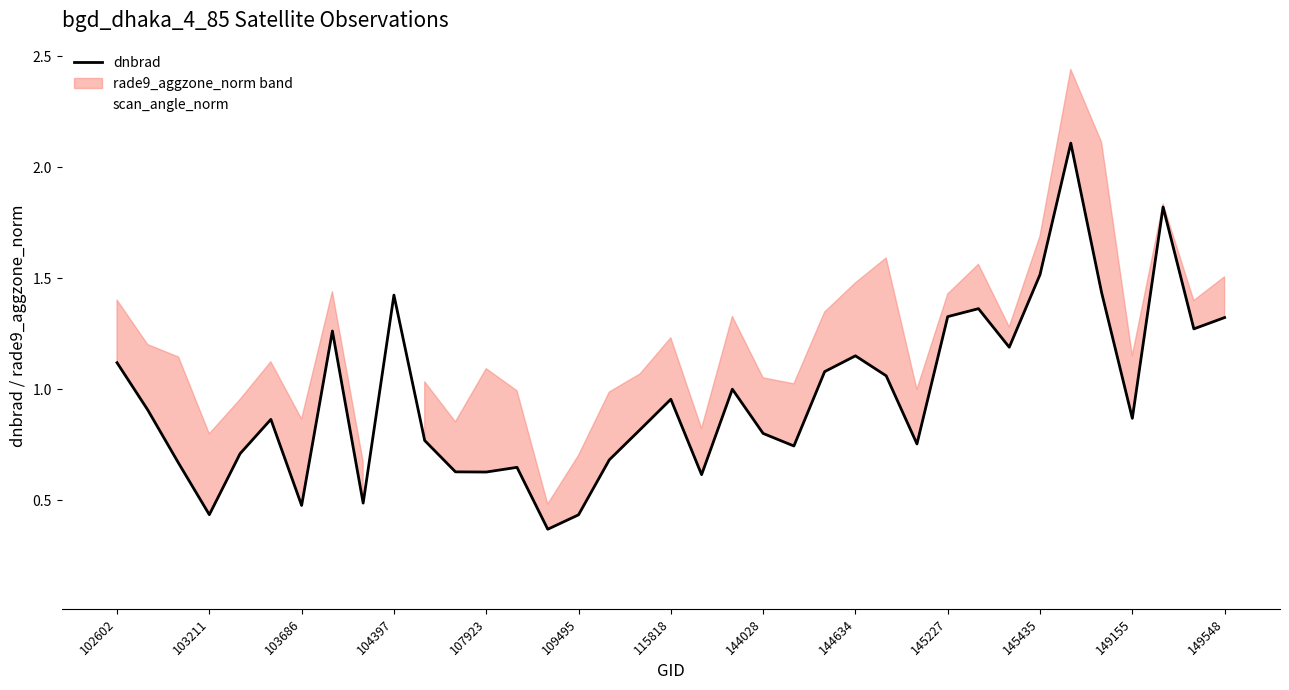

Is the value of dnbrad at 23 greater than the value of scan_angle_norm at 30?

No